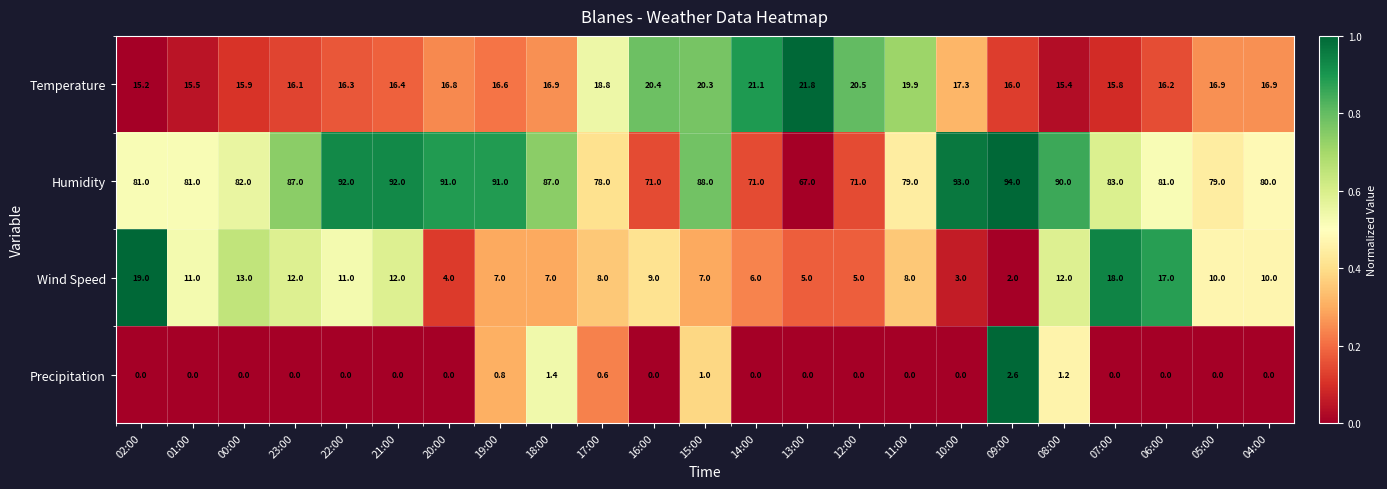

What is the minimum value for Humidity?

67.0